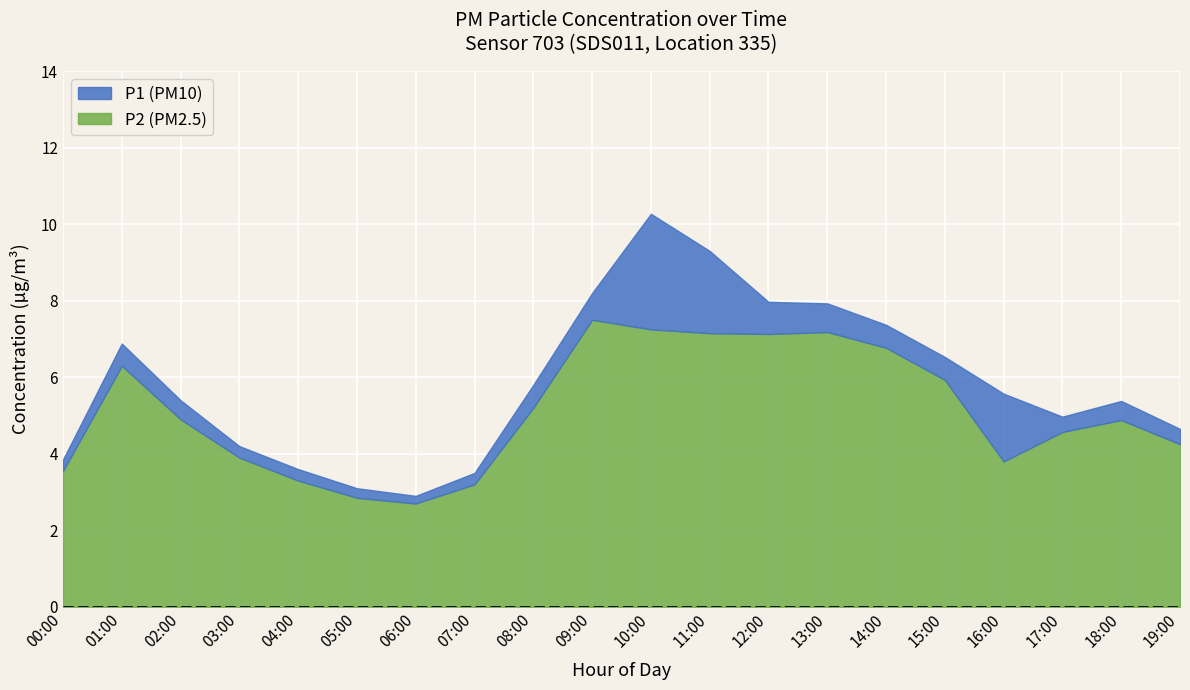

True or false: P1 and P2 intersect in this chart.

False